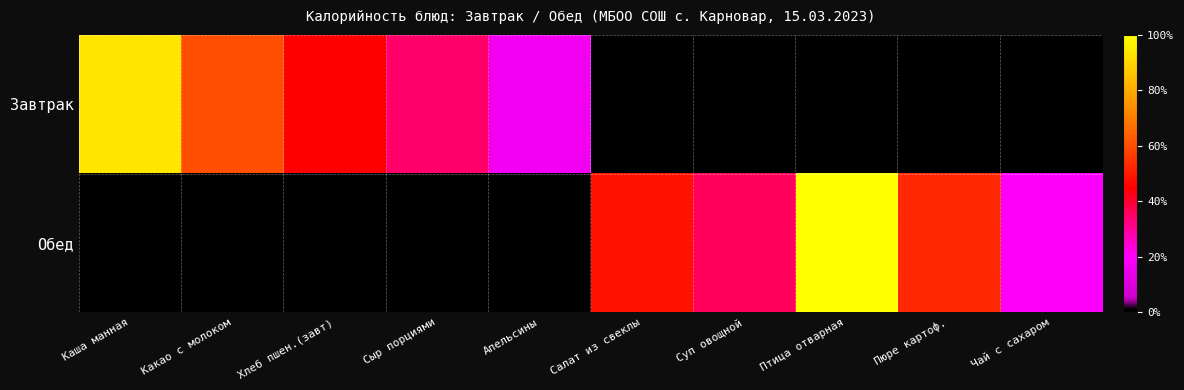

Which series has the widest spread of values?

Обед